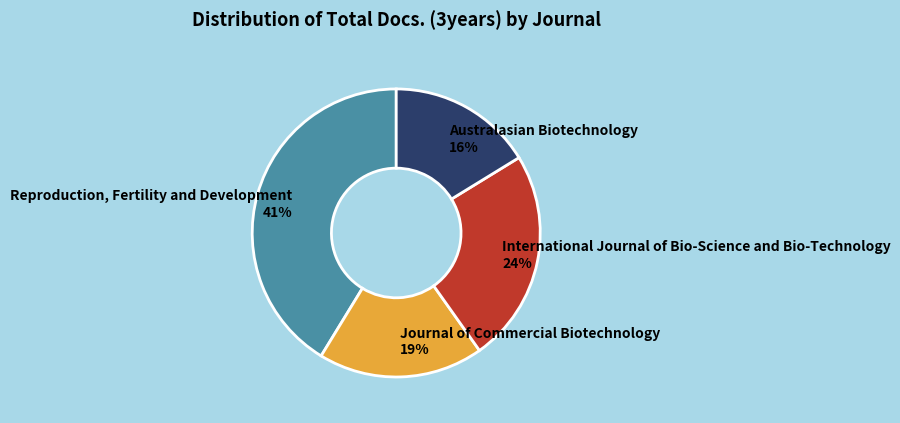

Is it true that Journal of Commercial Biotechnology is 19% of the pie?

True